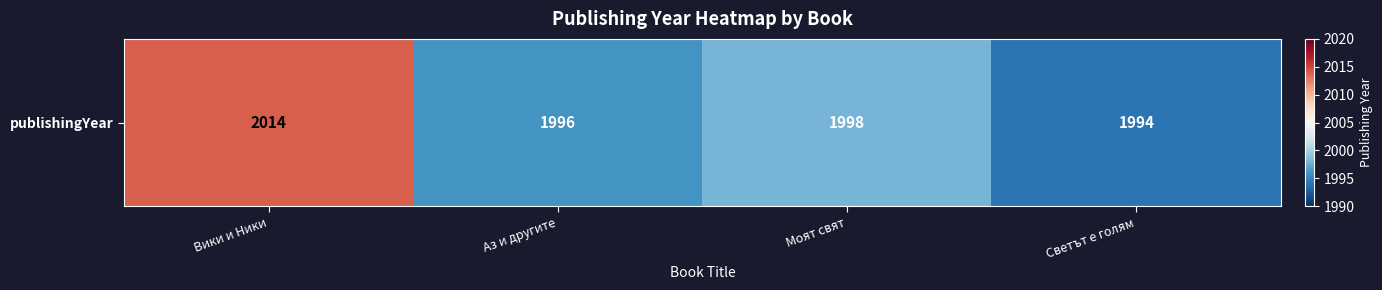

True or false: the data shows 1996 at Аз и другите.

True